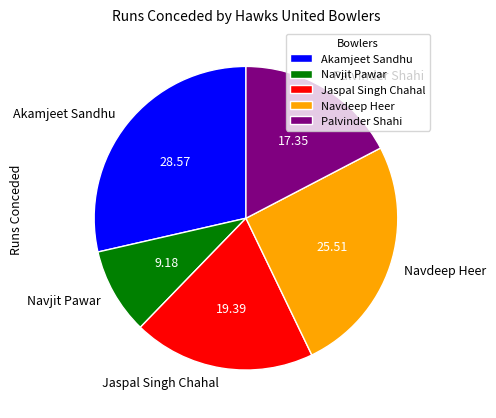

Do Navjit Pawar and Akamjeet Sandhu together represent more than half of the pie?

No